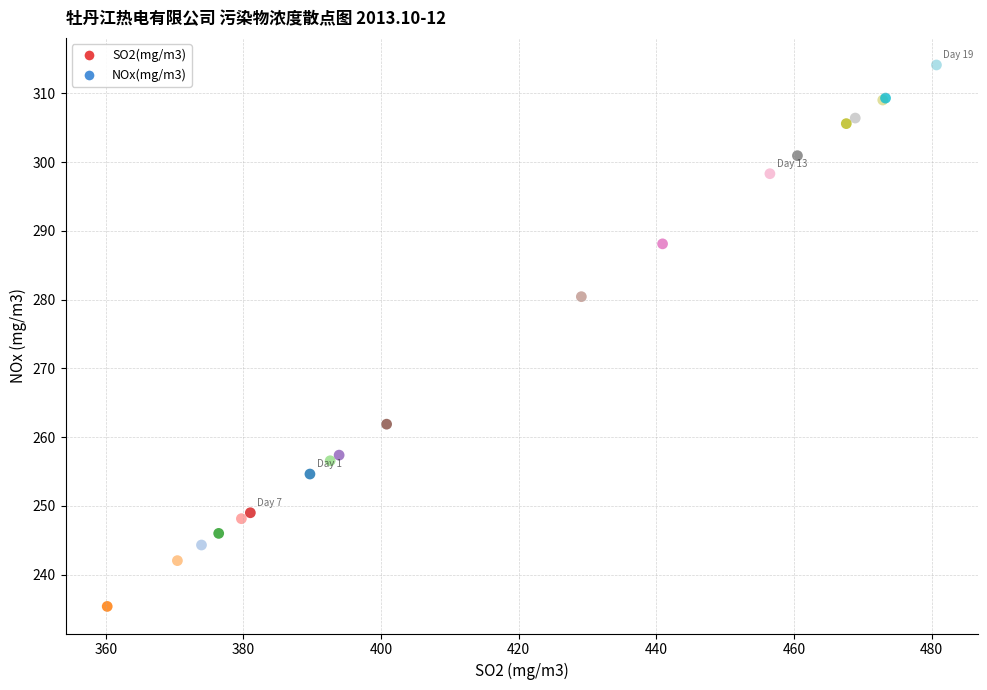

What Y value in the scatter plot is closest to 274?

280.4